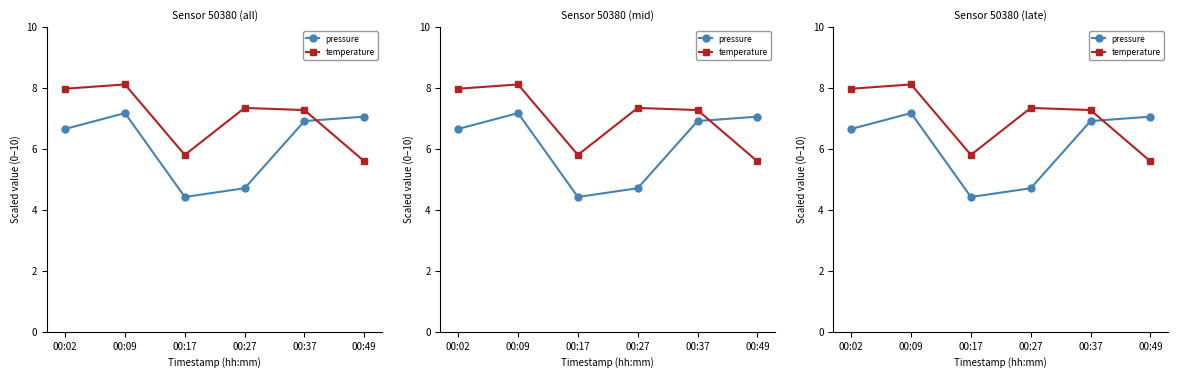

What is the value of the pressure point at the 6th from the left?

7.1